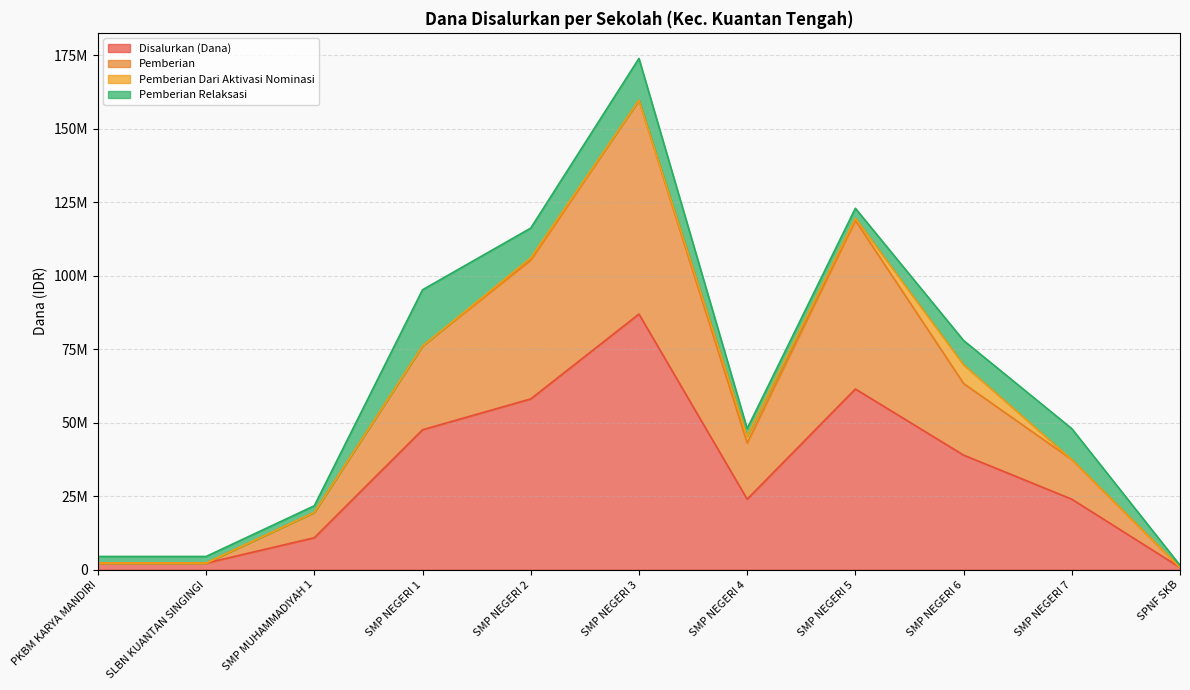

How many categories are shown in the chart?

11